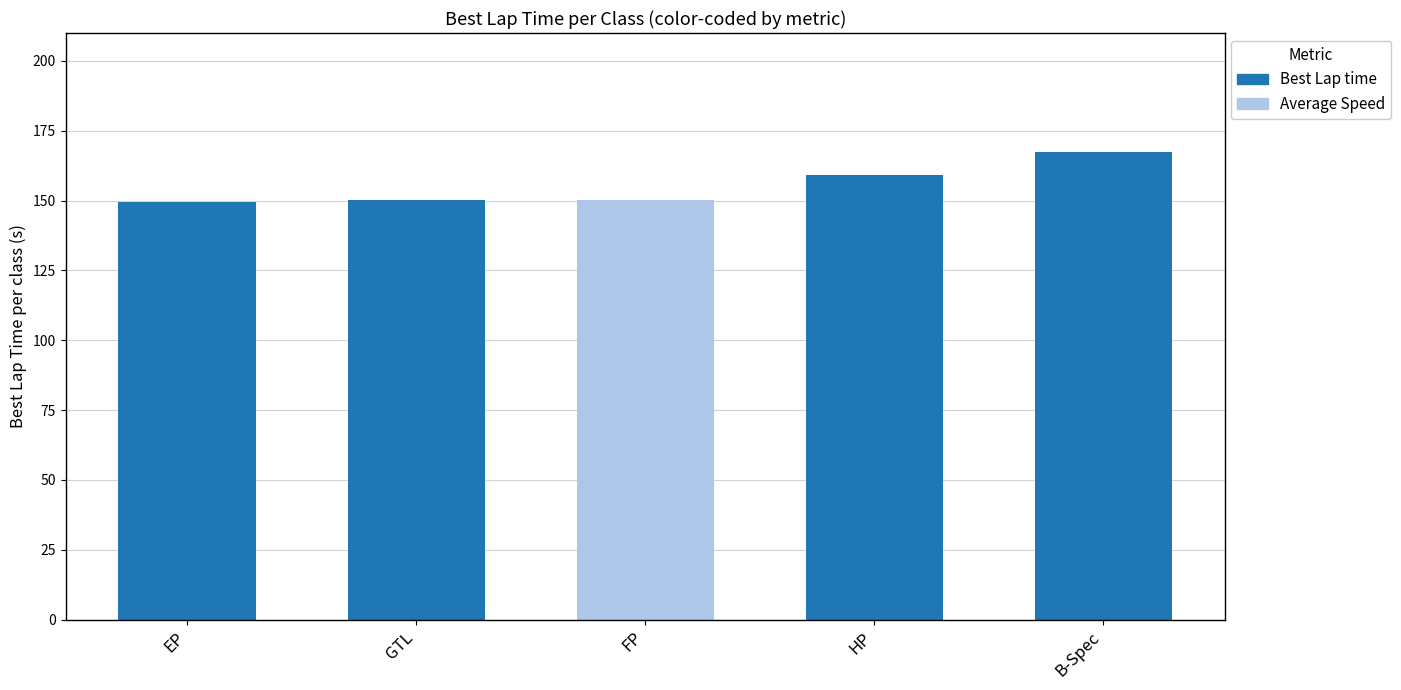

At which label is the value closest to 158?

HP